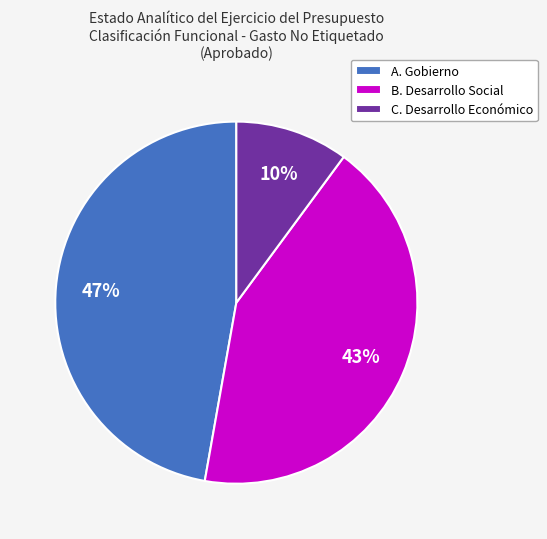

Which slice is the largest?

A. Gobierno